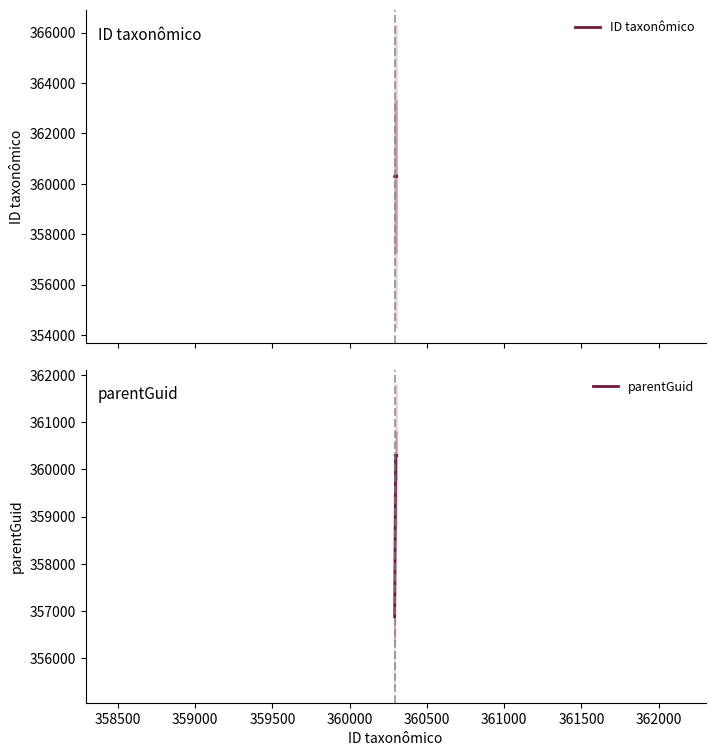

List the series in order of their peak value, highest first.

ID taxonômico, parentGuid